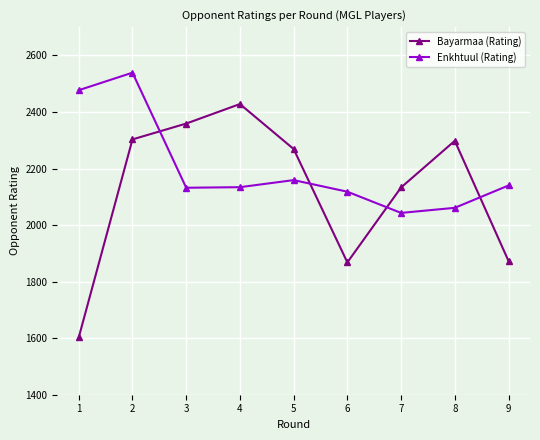

List the series in order of their peak value, highest first.

Enkhtuul (Rating), Bayarmaa (Rating)